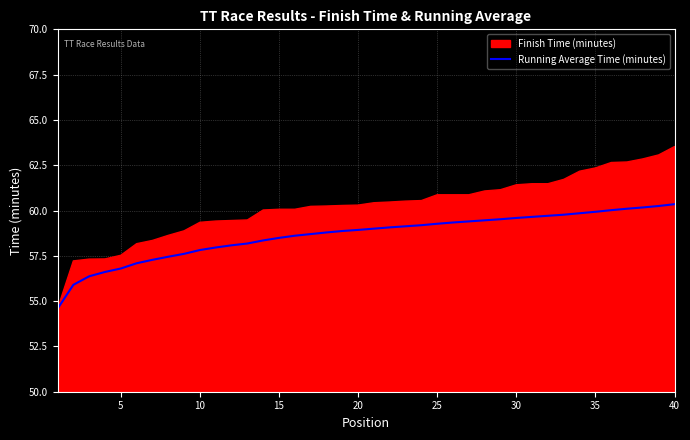

What is the minimum value for Running Average Time (minutes)?

54.6